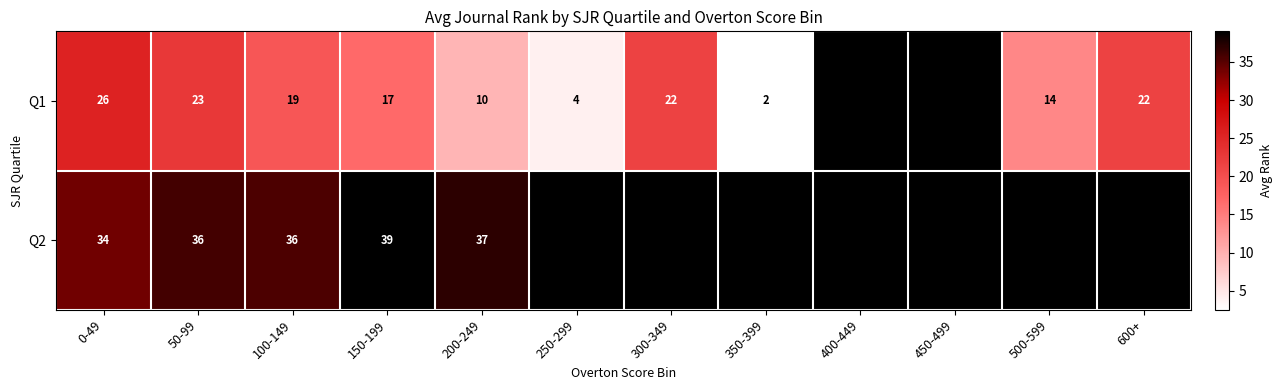

True or false: Q2 has a value of 39.0 at 150-199.

True